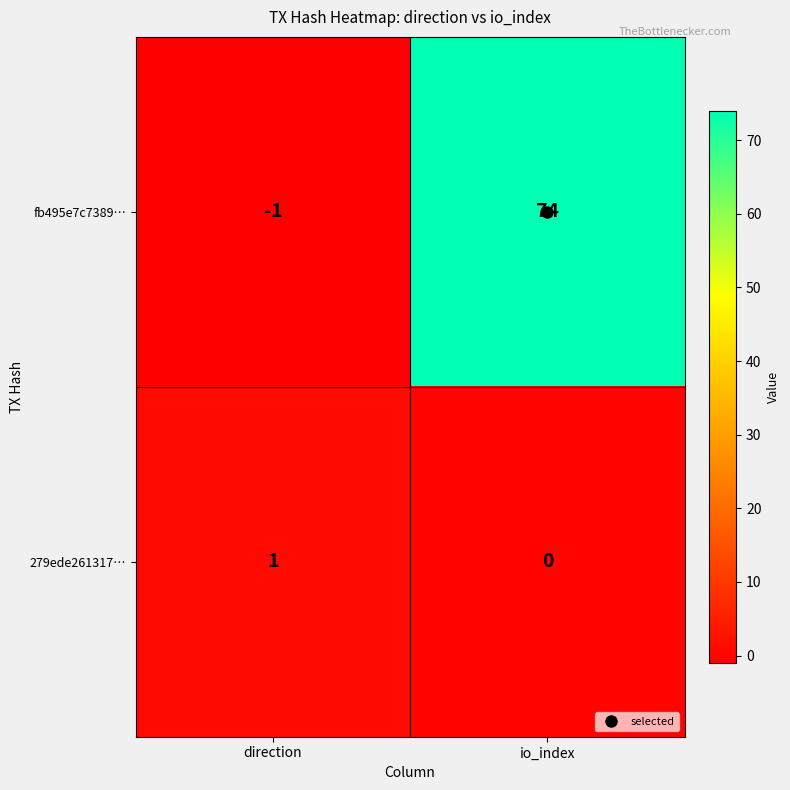

Rank the series at io_index from lowest to highest value.

279ede261317…, fb495e7c7389…